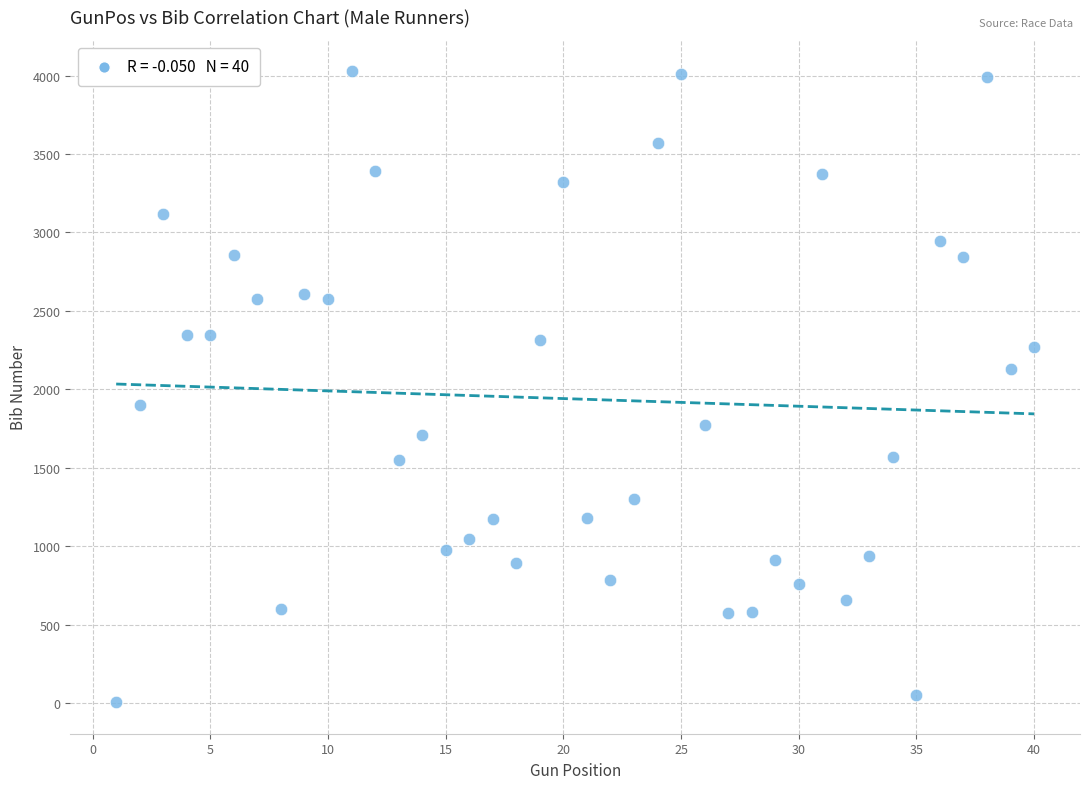

What is the range of Y values (max minus min)?

4022